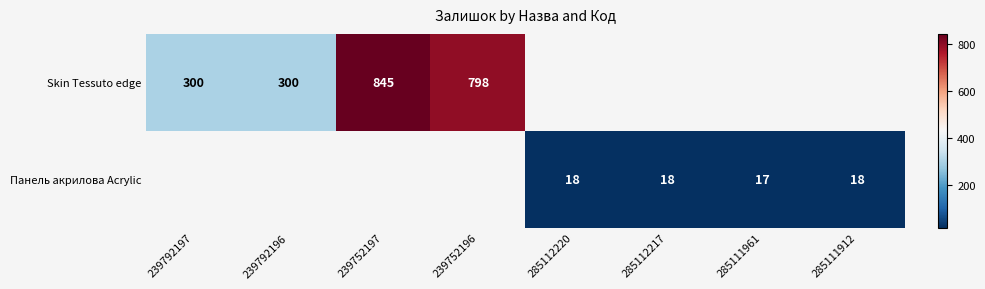

Is the value of Панель акрилова Acrylic at 285111961 greater than the value of Skin Tessuto edge at 239752196?

No